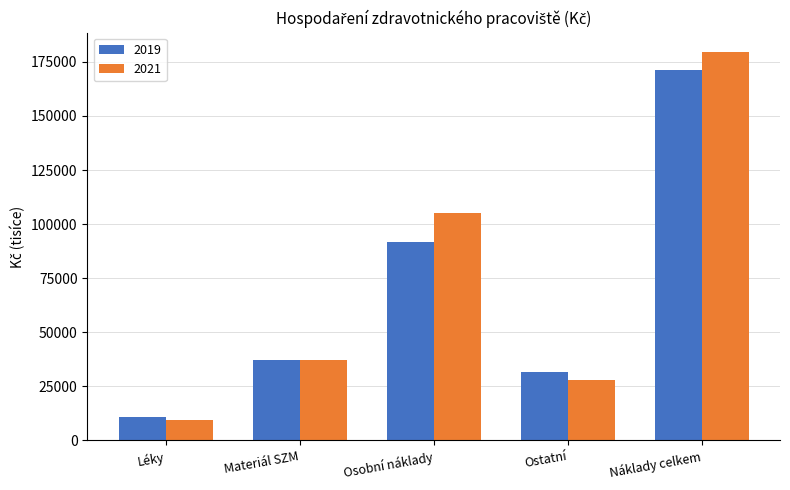

The value of 2021 at Materiál SZM is 9053.8. True or false?

False